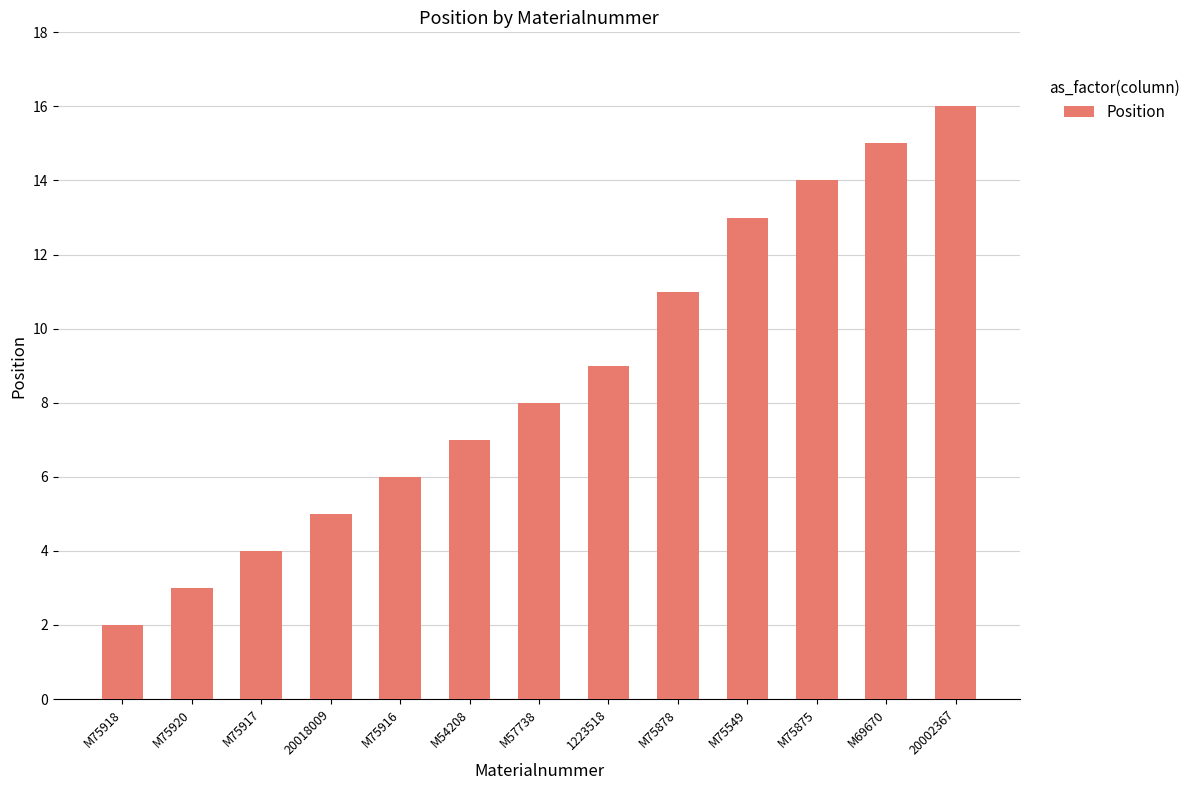

What is the label of the 5th bar from the left?

M75916